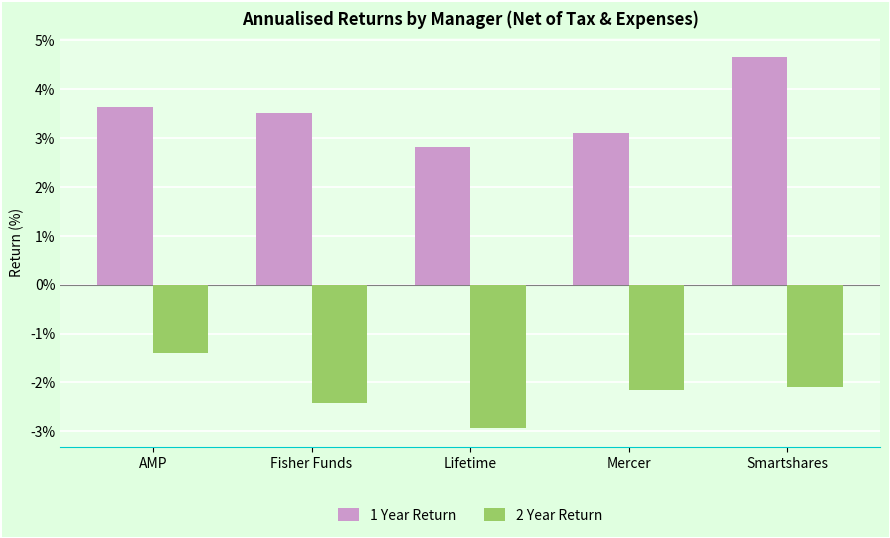

Which category has the highest value in the 2 Year Return series?

AMP